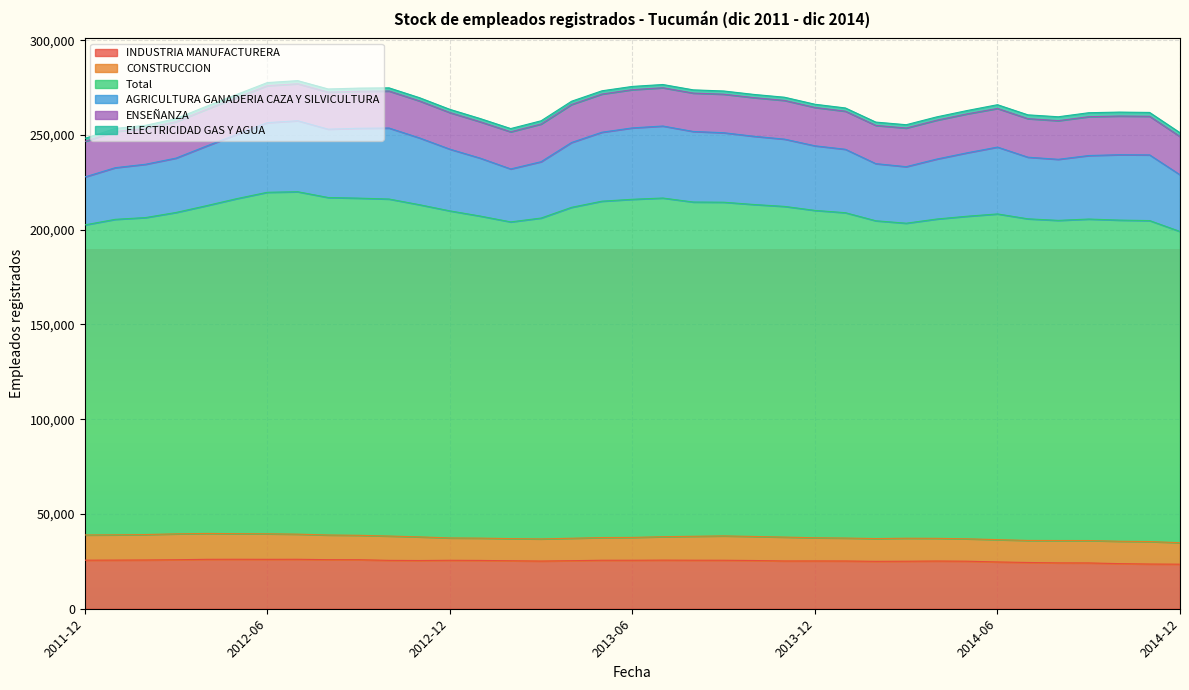

What is the sum of all INDUSTRIA MANUFACTURERA values?

934600